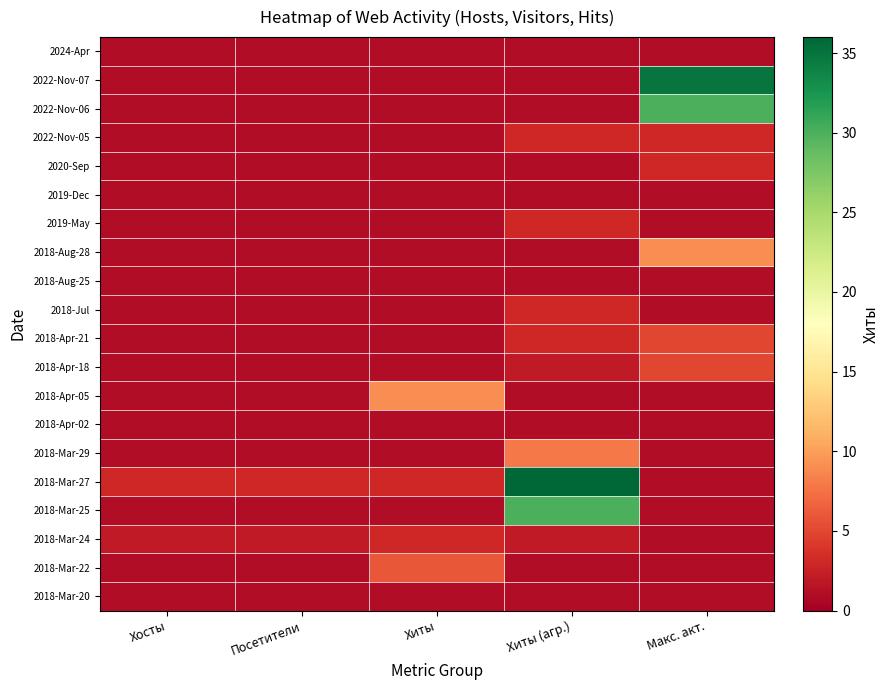

Count the number of categories in the chart.

5